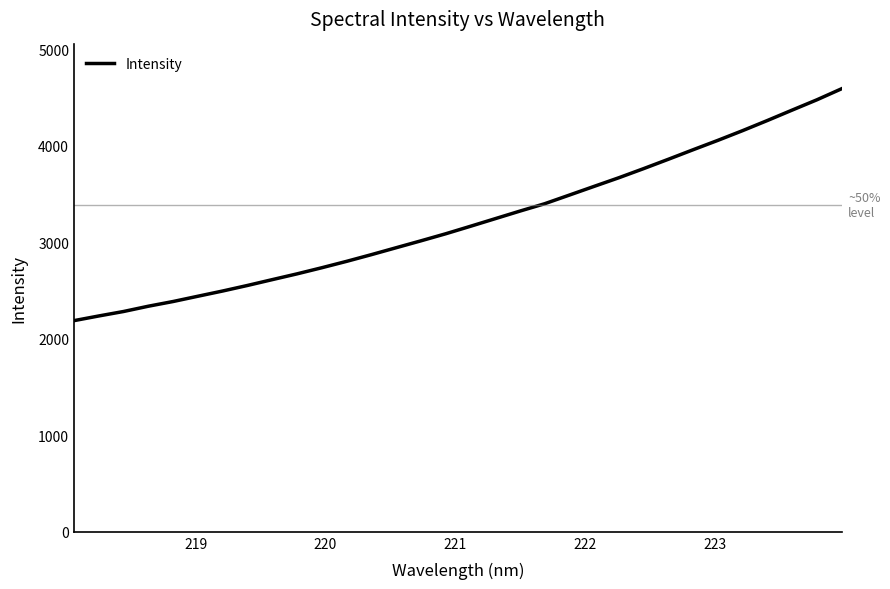

What is the difference between the maximum and minimum values?

2402.3